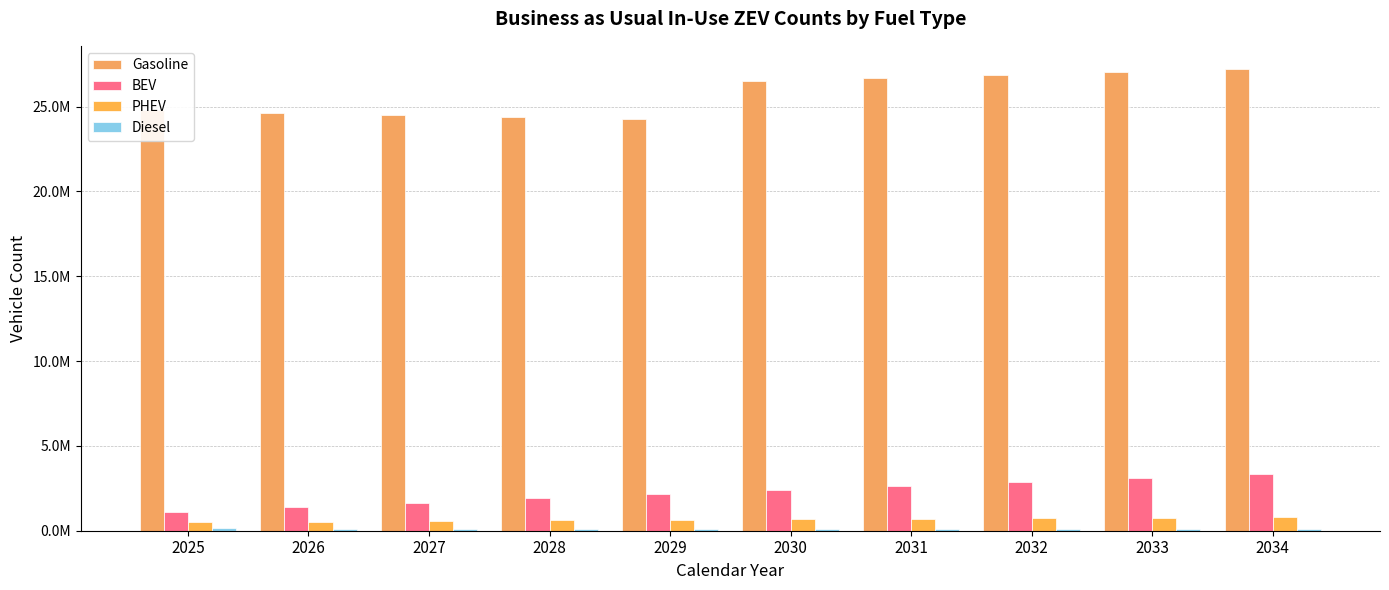

What is the spread (max minus min) of values at 2028?

24245320.2